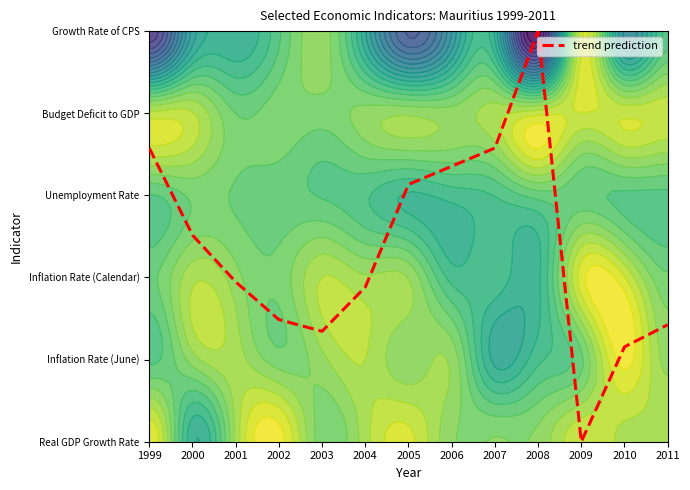

Reading left to right, transcribe all the data shown in this chart.

3.6	2.5	1.9	1.5	1.3	1.9	3.1	3.4	3.6	5.0	0.0	1.2	1.4